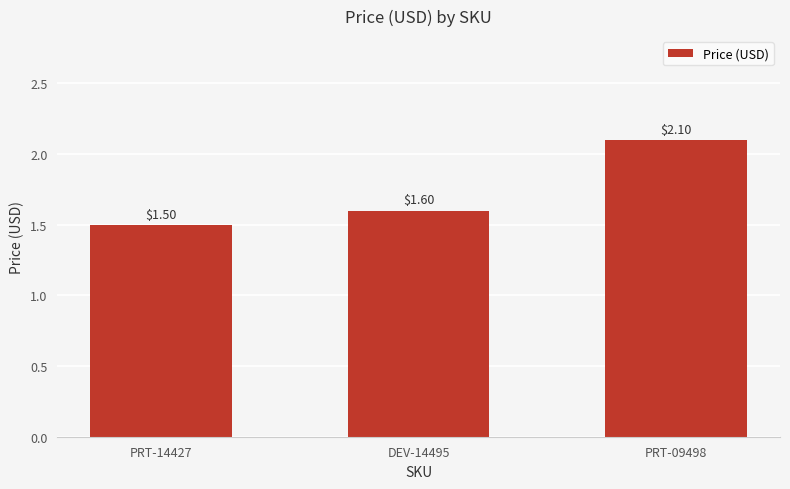

What position from the right is PRT-14427?

3